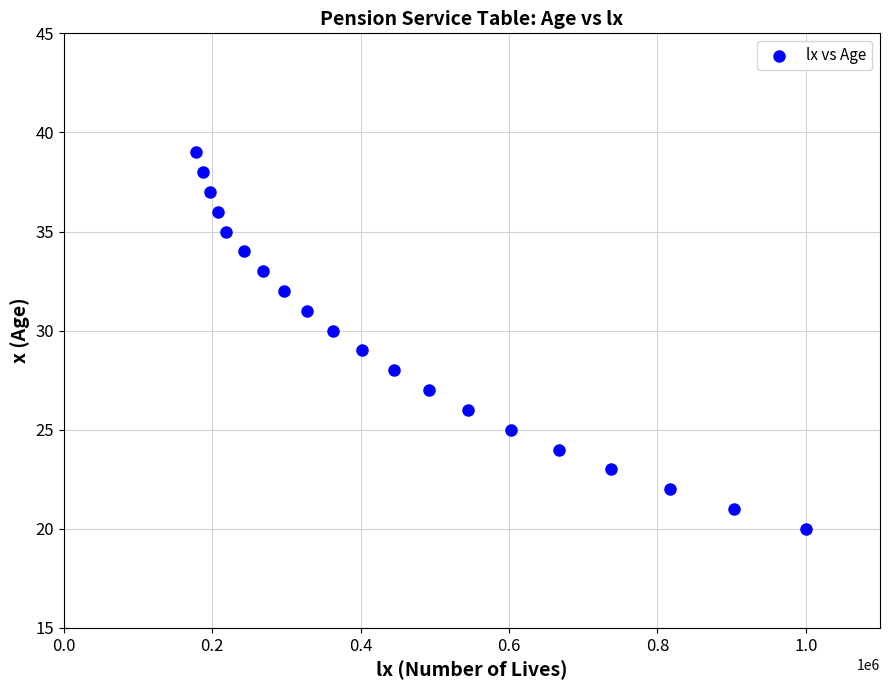

What is the range of Y values (max minus min)?

19